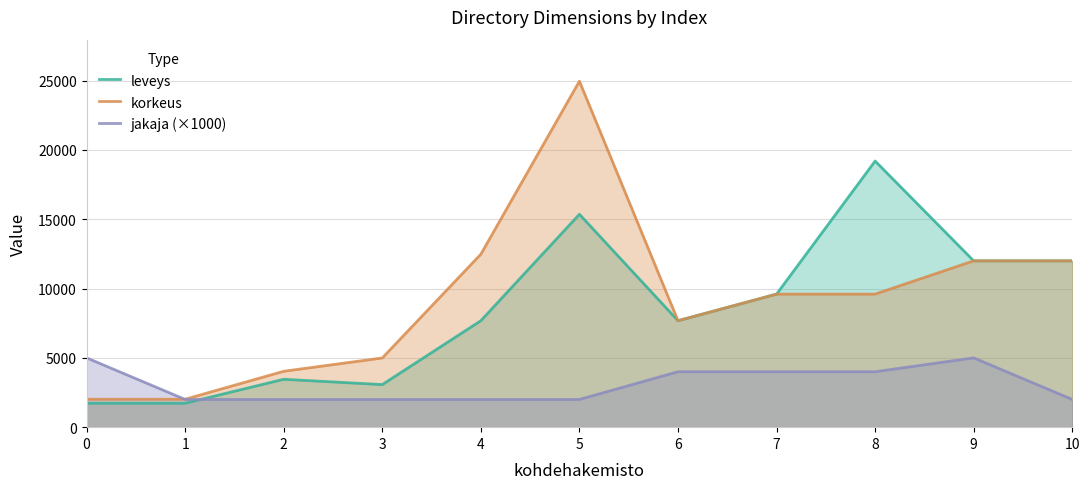

Is the value of korkeus at 5 greater than the value of jakaja (×1000) at 0?

Yes